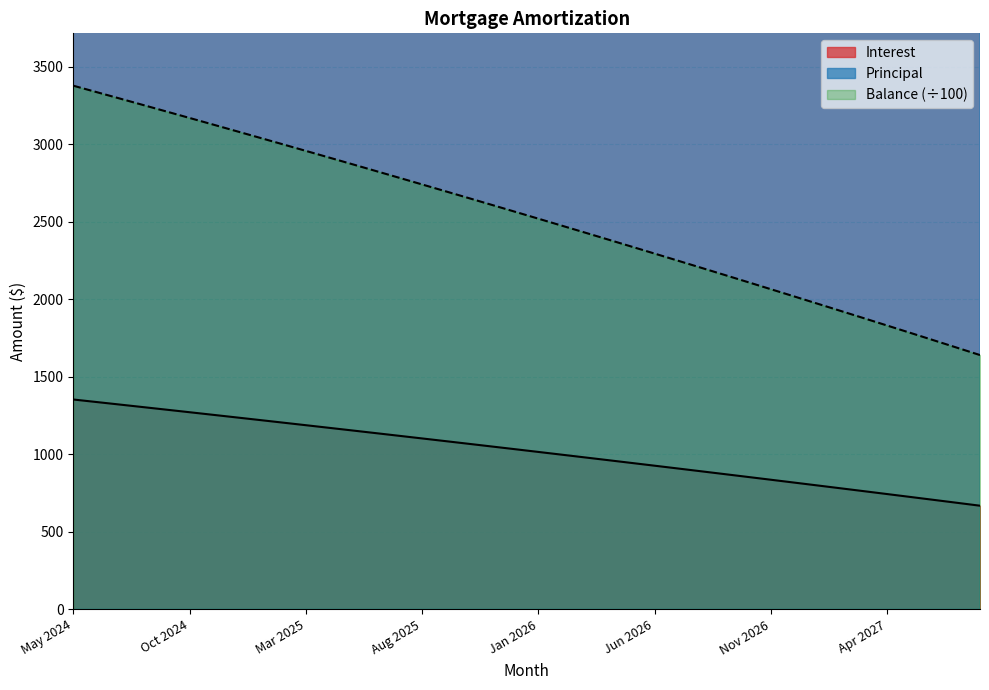

Reading left to right, extract all data points from this chart.

Interest: 1353.0	1336.7	1320.4	1304.0	1287.5	1271.0	1254.4	1237.7	1221.0	1204.2	1187.3	1170.4	1153.4	1136.3	1119.2	1102.0	1084.7	1067.3	1049.9	1032.5	1014.9	997.3	979.6	961.9	944.0	926.1	908.2	890.1	872.0	853.8	835.6	817.2	798.9	780.4	761.8	743.2	724.5	705.8	686.9	668.0
Principal: 4112.0	4129.0	4145.0	4161.0	4178.0	4194.0	4211.0	4228.0	4244.0	4261.0	4278.0	4295.0	4312.0	4329.0	4346.0	4363.0	4381.0	4398.0	4415.0	4433.0	4450.0	4468.0	4486.0	4503.0	4521.0	4539.0	4557.0	4575.0	4593.0	4611.0	4630.0	4648.0	4666.0	4685.0	4703.0	4722.0	4741.0	4760.0	4778.0	4797.0